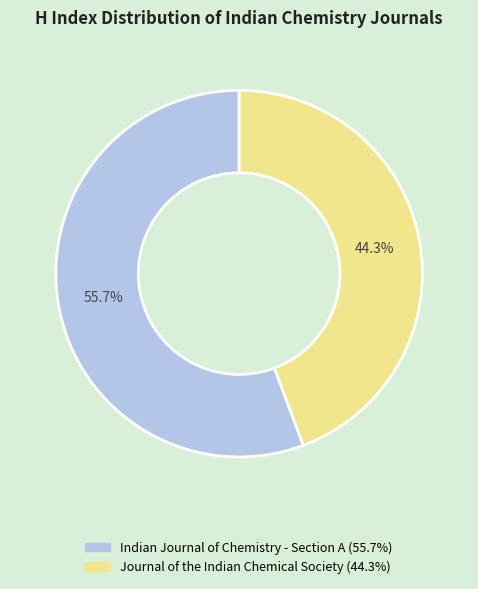

True or false: Journal of the Indian Chemical Society accounts for 50% of the total.

False